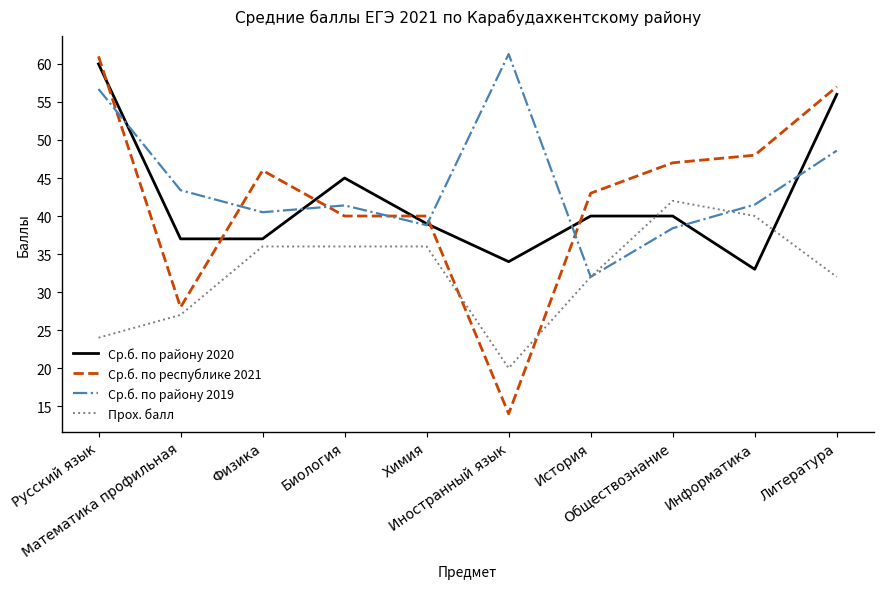

What is the maximum value shown in the chart?

61.3